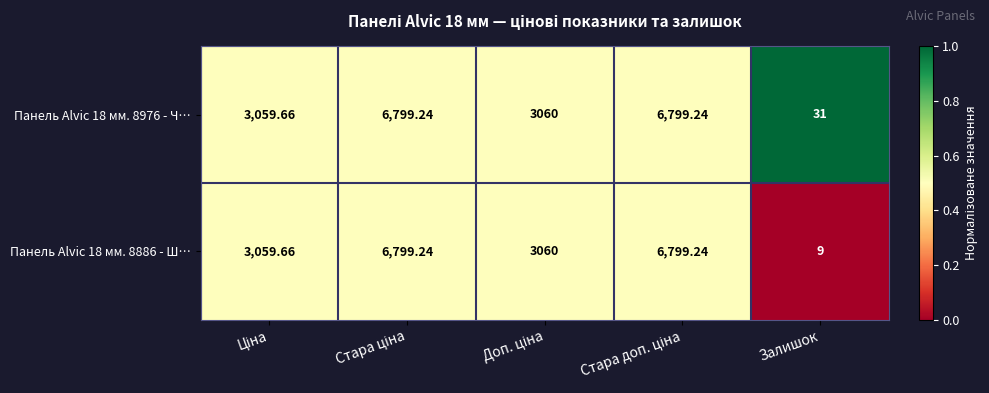

Which category has the lowest value across all series?

Залишок